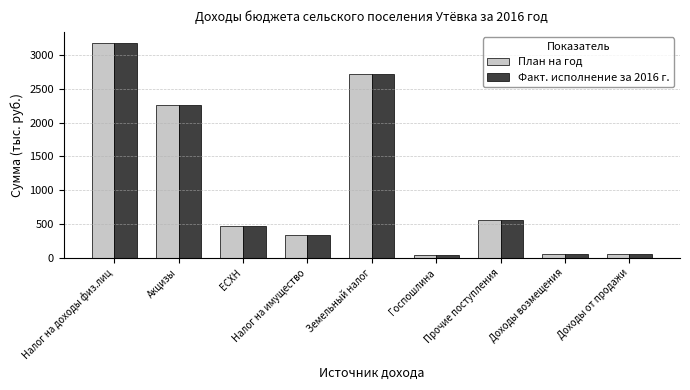

The value of Факт. исполнение за 2016 г. at Налог на имущество is 332. True or false?

True